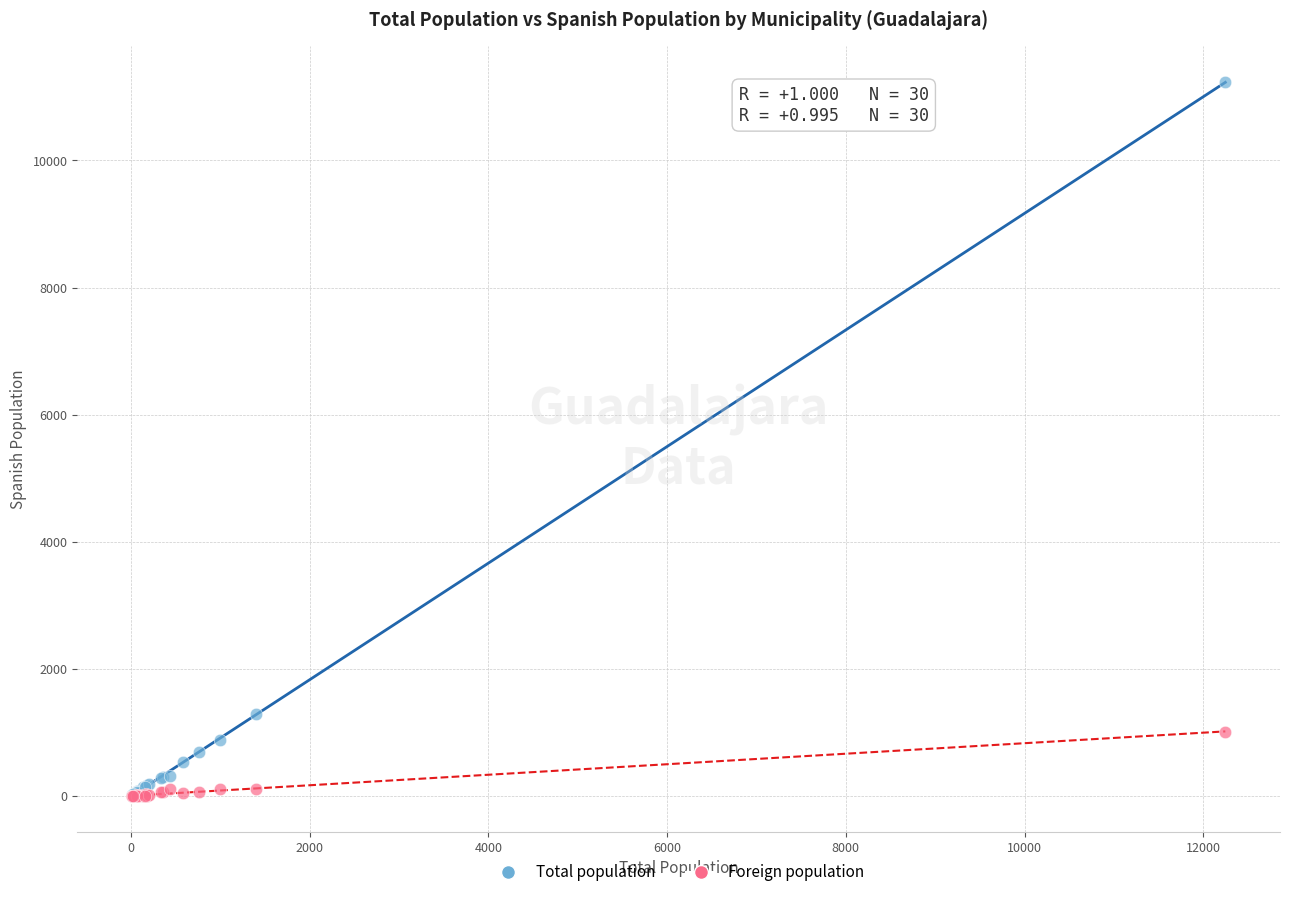

Across all series, what Y value is closest to 5616?

1287